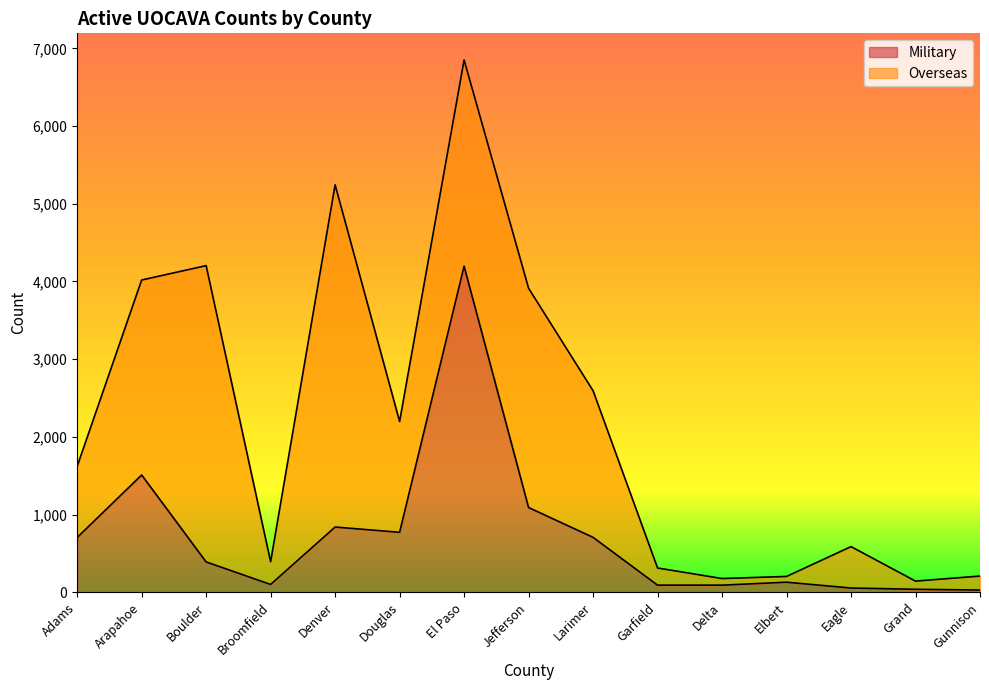

Which category has the highest value across all series?

El Paso